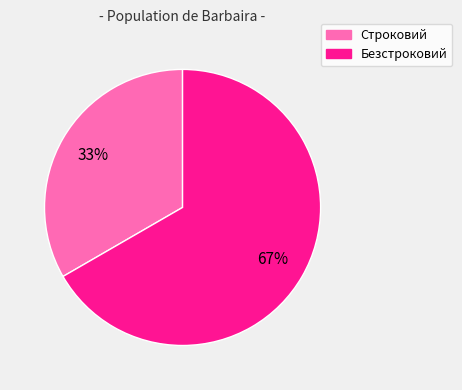

How many slices are in this pie chart?

2